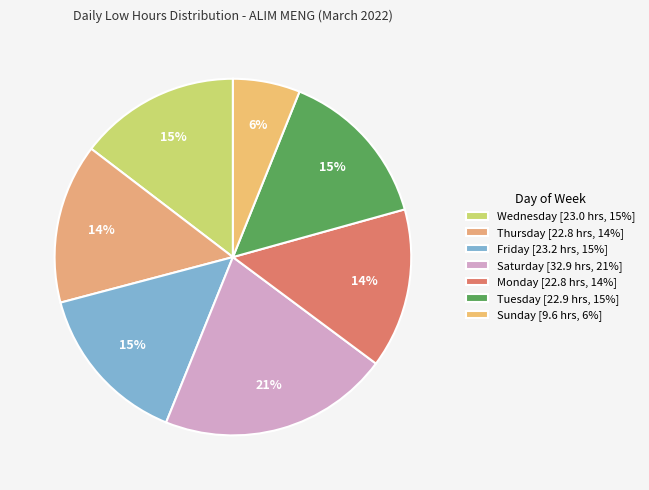

Does any single category account for the majority?

No